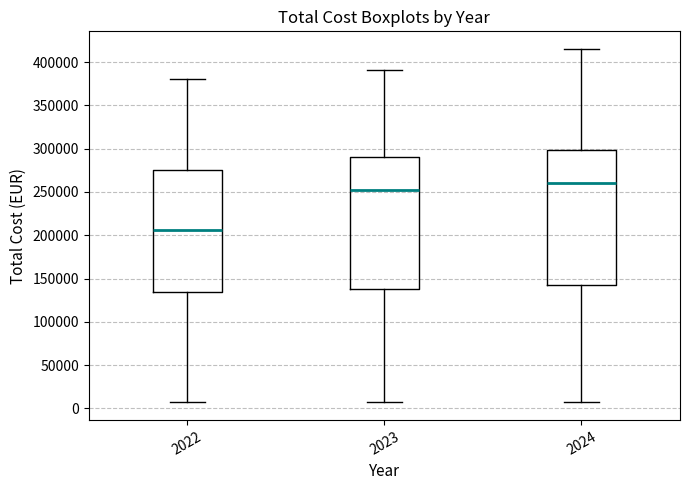

Which box has the lowest median line?

2022